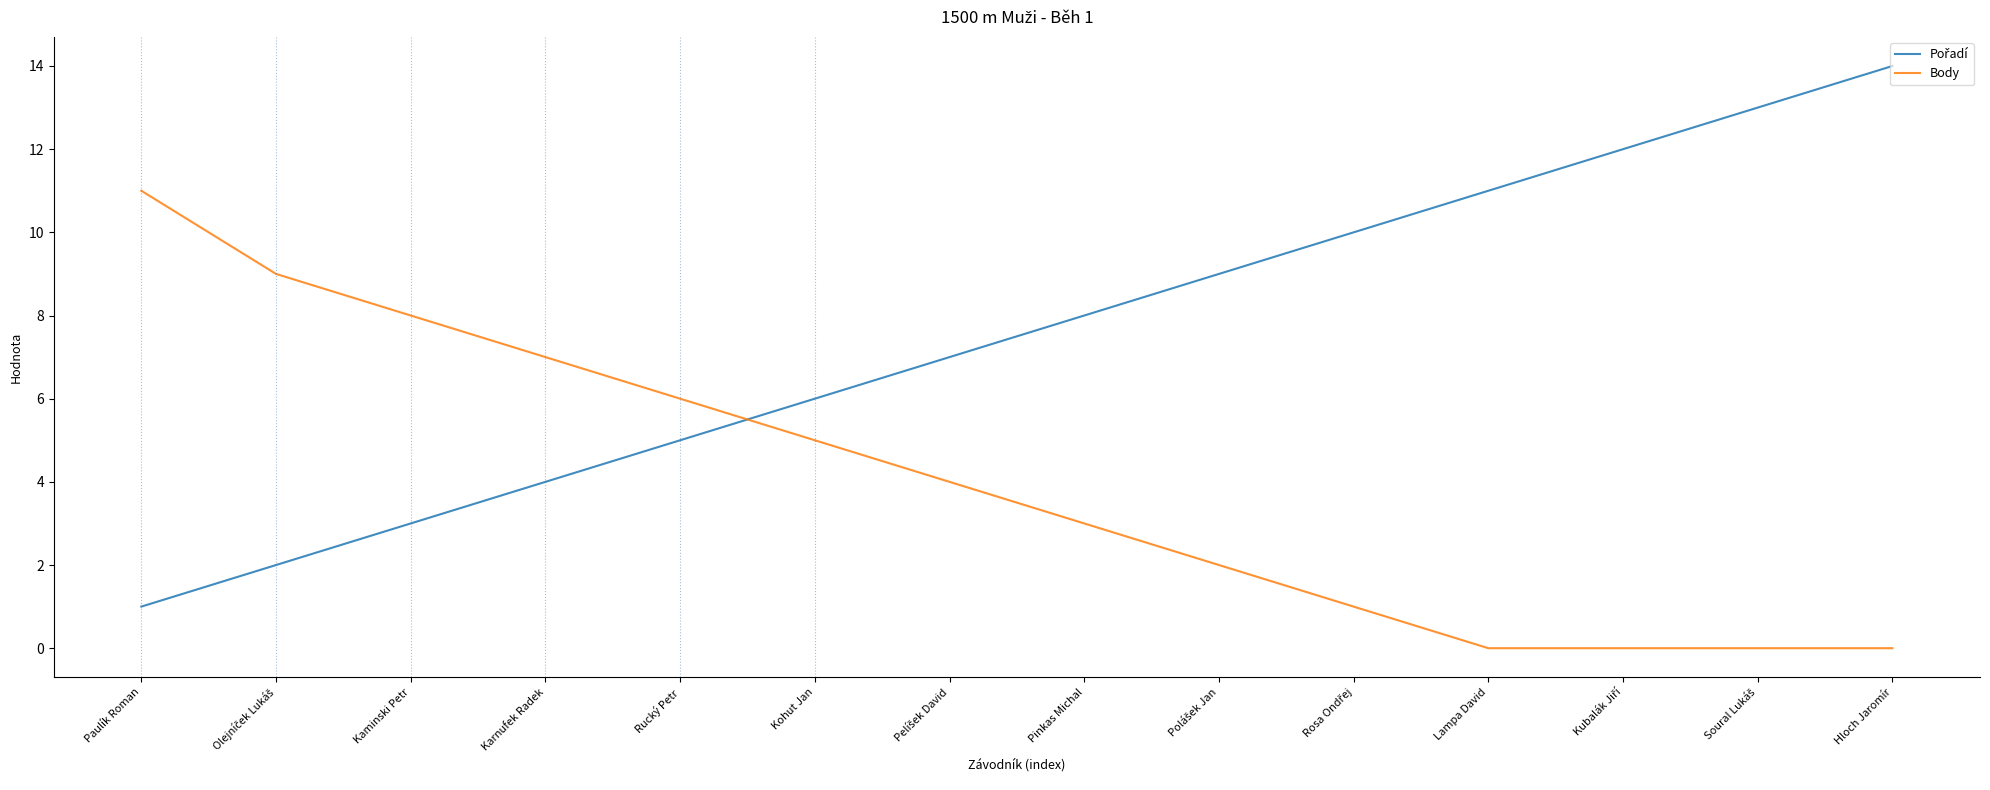

Does the chart have visible grid lines?

No